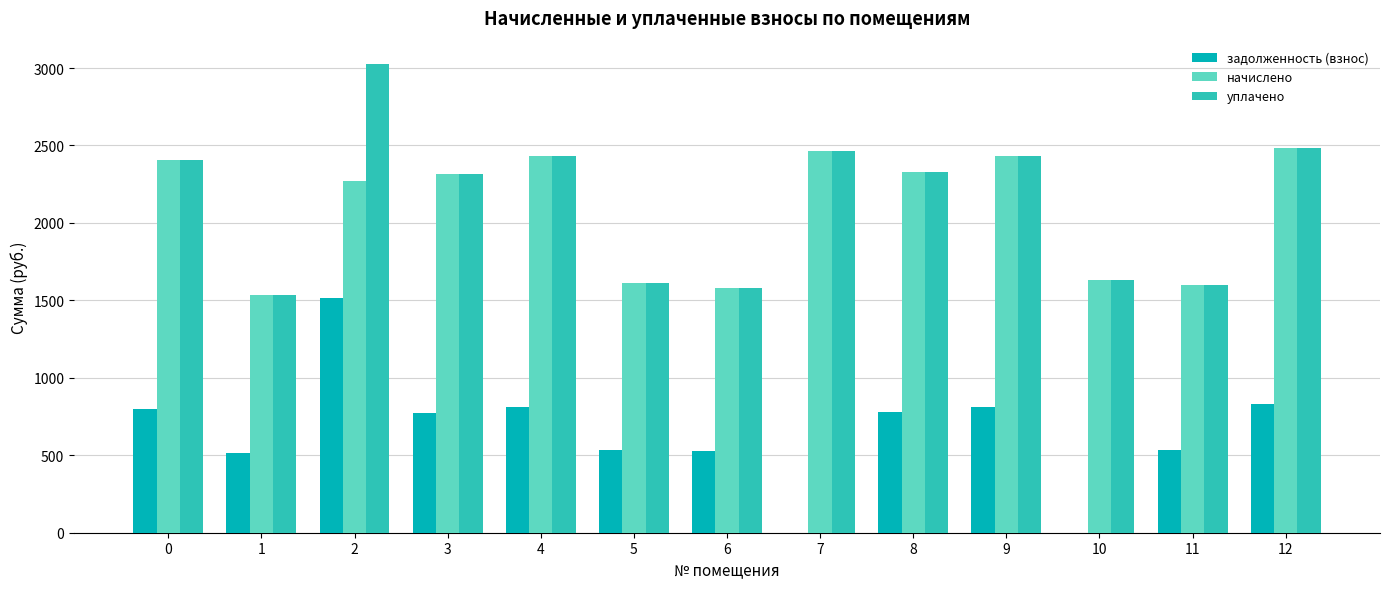

Where is начислено nearest to the value 2010?

2